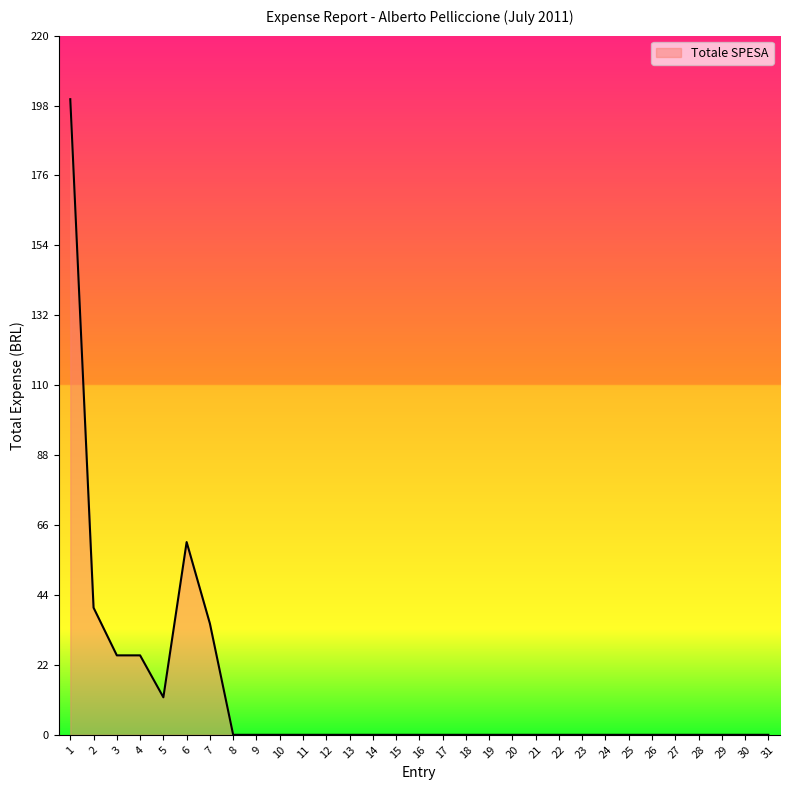

What is the maximum value shown in the chart?

200.0